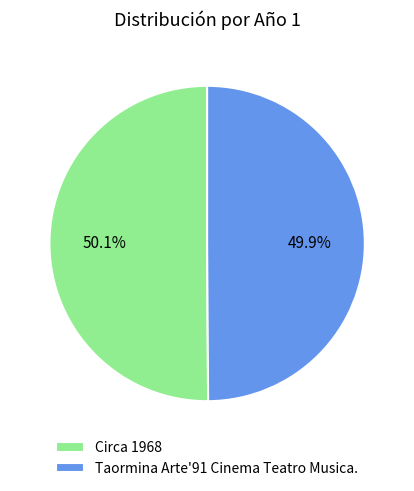

To the nearest percent, what portion does Taormina Arte'91 Cinema Teatro Musica. represent?

50%